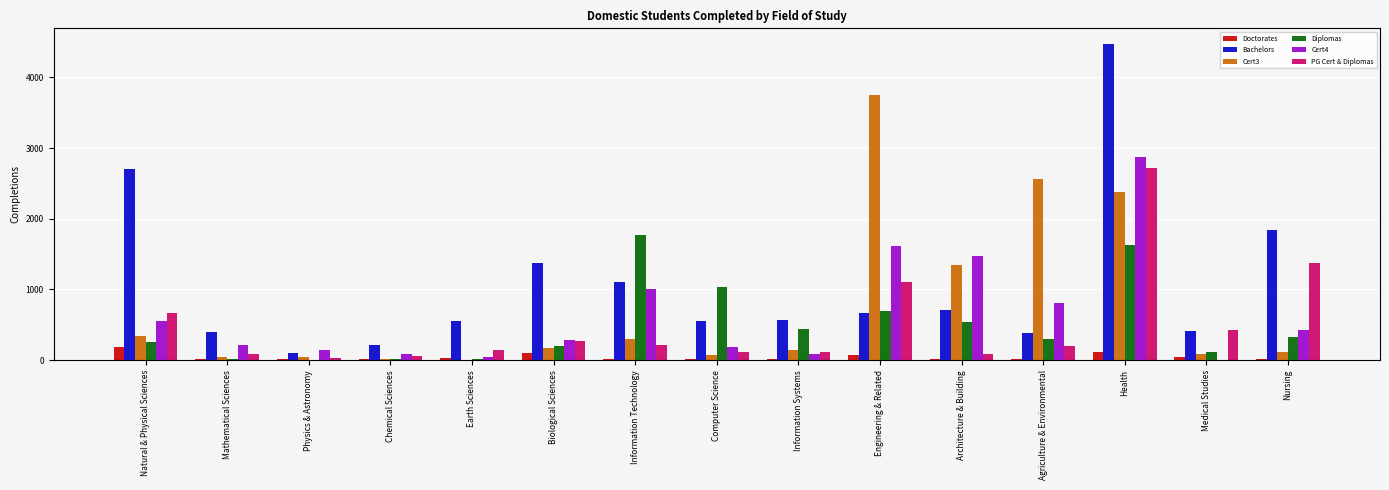

Which category has the highest value across all series?

Health